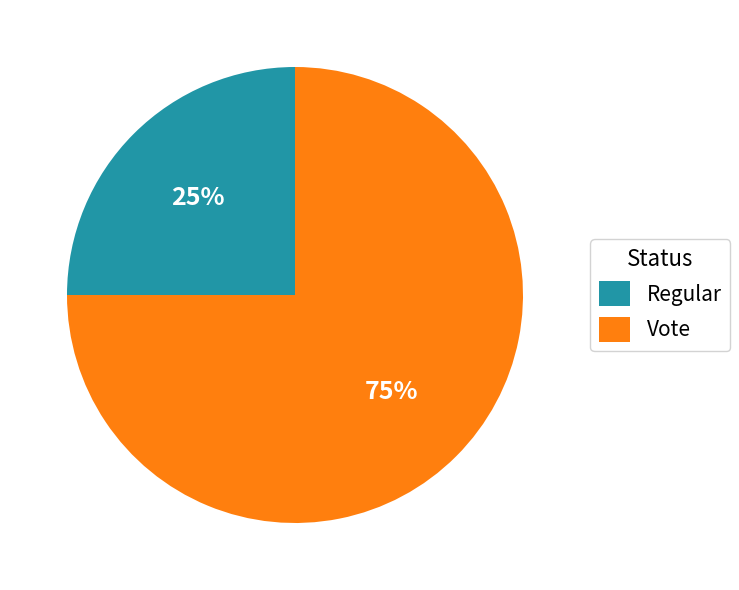

Rank the categories by value from highest to lowest.

Vote, Regular